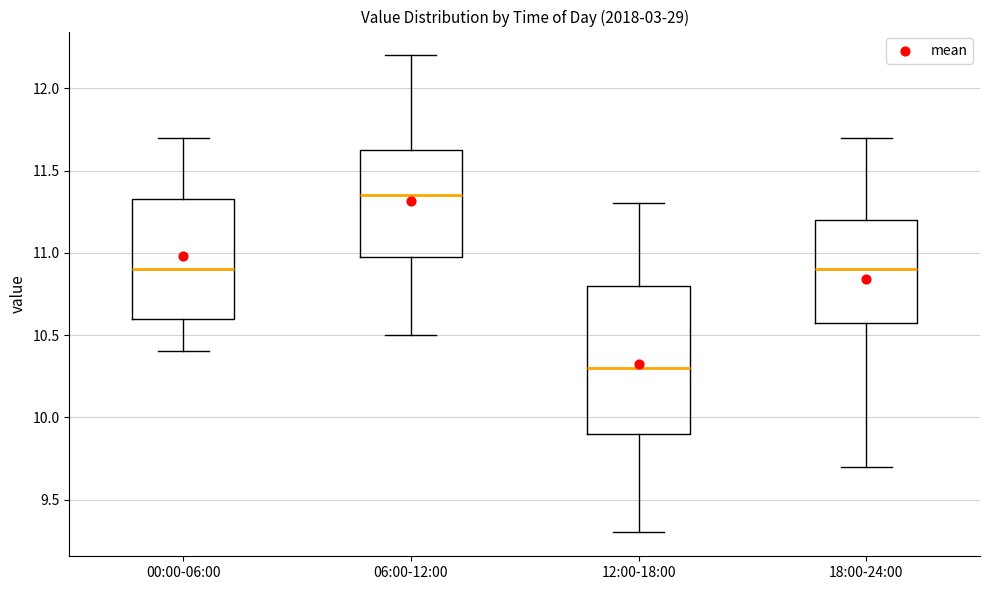

Reading left to right, transcribe this box plot: for each box, give where its median line is, the range the box spans, and where its two whiskers end, as read against the y-axis. The values are not printed on the chart, so give them approximately, as read against the axis.

00:00-06:00: median 10.90, box 10.60 to 11.35, whiskers 10.40 to 11.70
06:00-12:00: median 11.35, box 11.00 to 11.65, whiskers 10.50 to 12.20
12:00-18:00: median 10.30, box 9.90 to 10.80, whiskers 9.30 to 11.30
18:00-24:00: median 10.90, box 10.60 to 11.20, whiskers 9.70 to 11.70